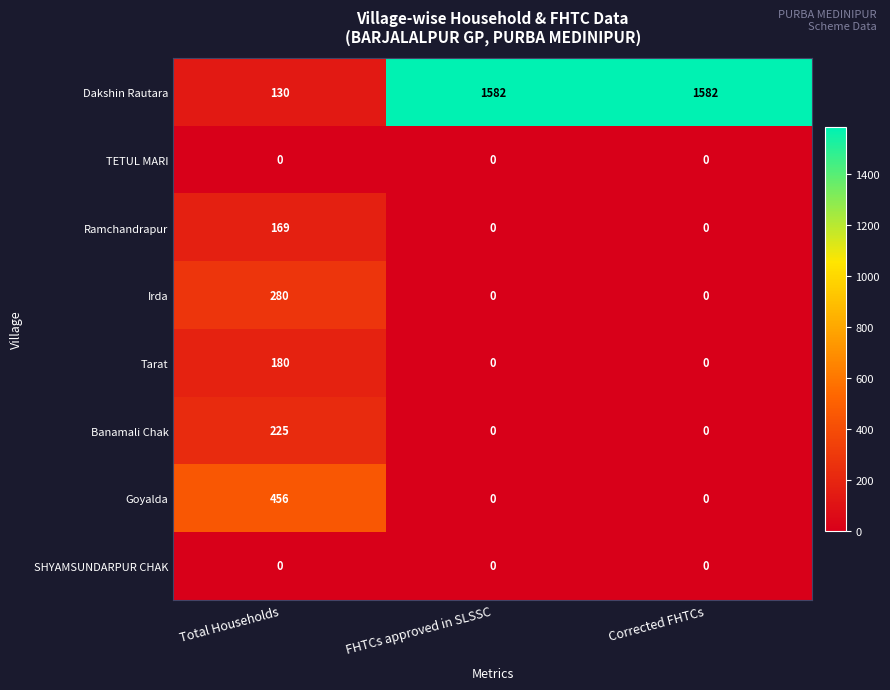

Is the value of Tarat at Total Households greater than the value of Dakshin Rautara at Corrected FHTCs?

No